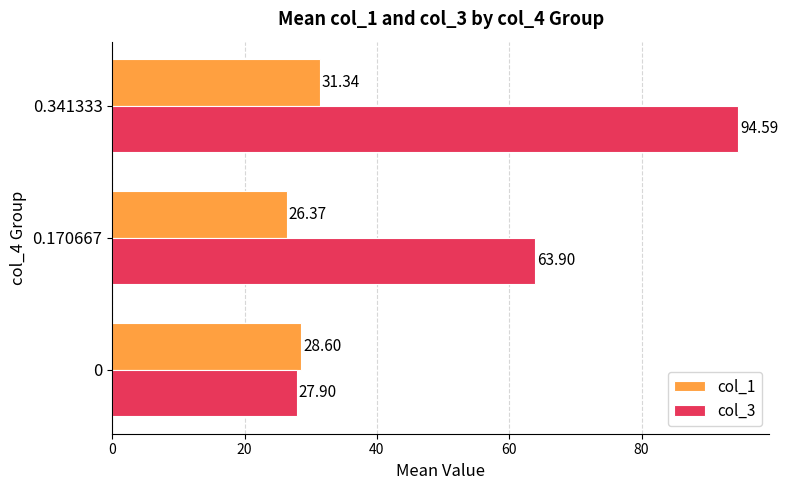

List the series in order of their peak value, lowest first.

col_1, col_3